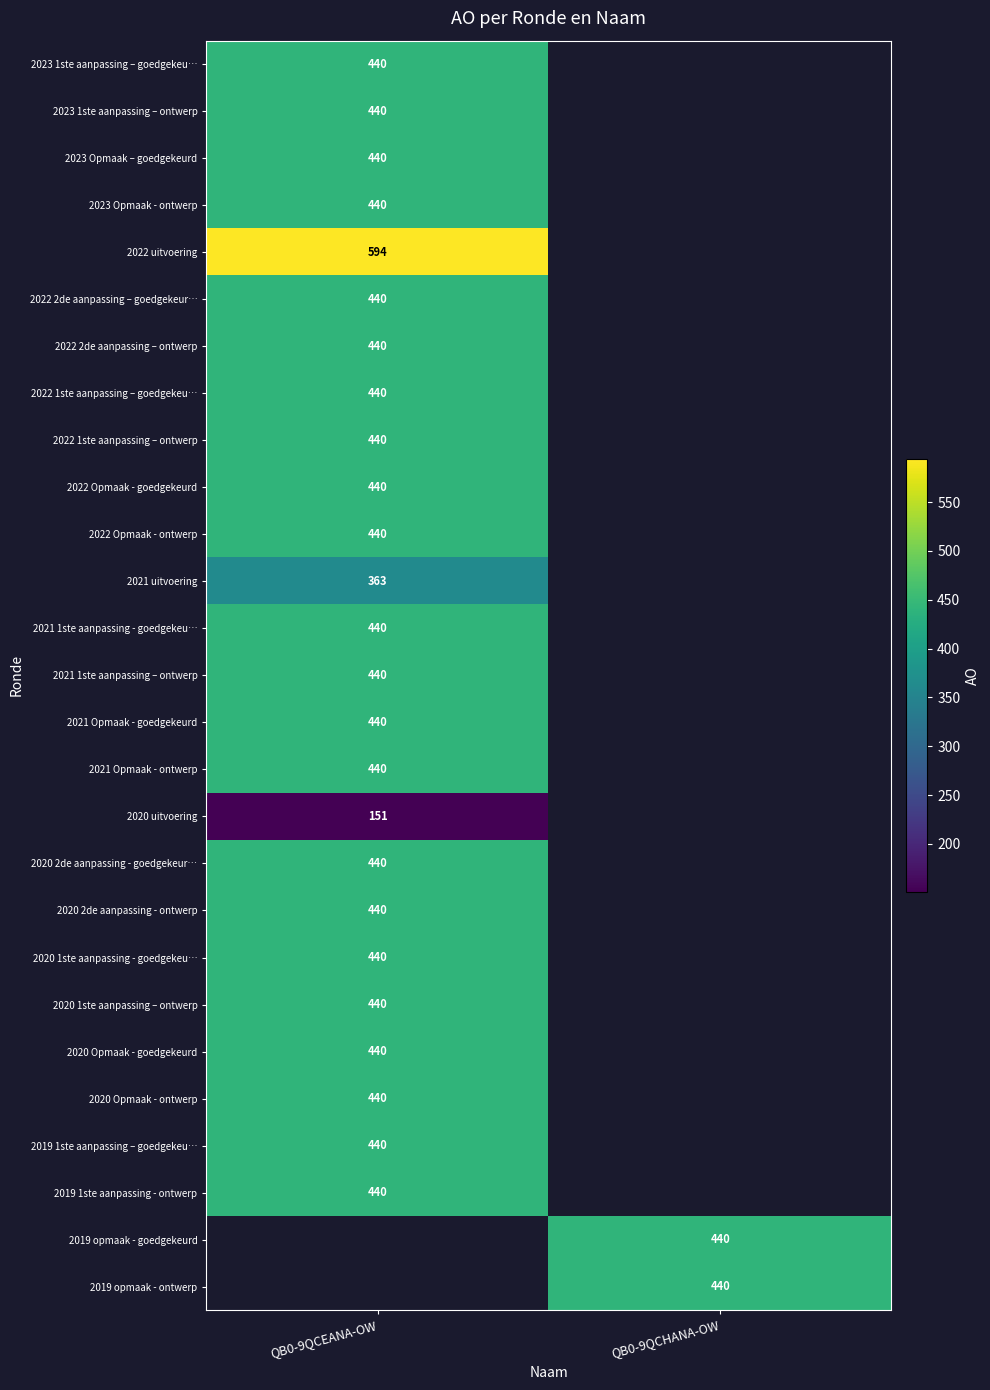

Read the 2022 2de aanpassing – ontwerp value at QB0-9QCEANA-OW.

440.0